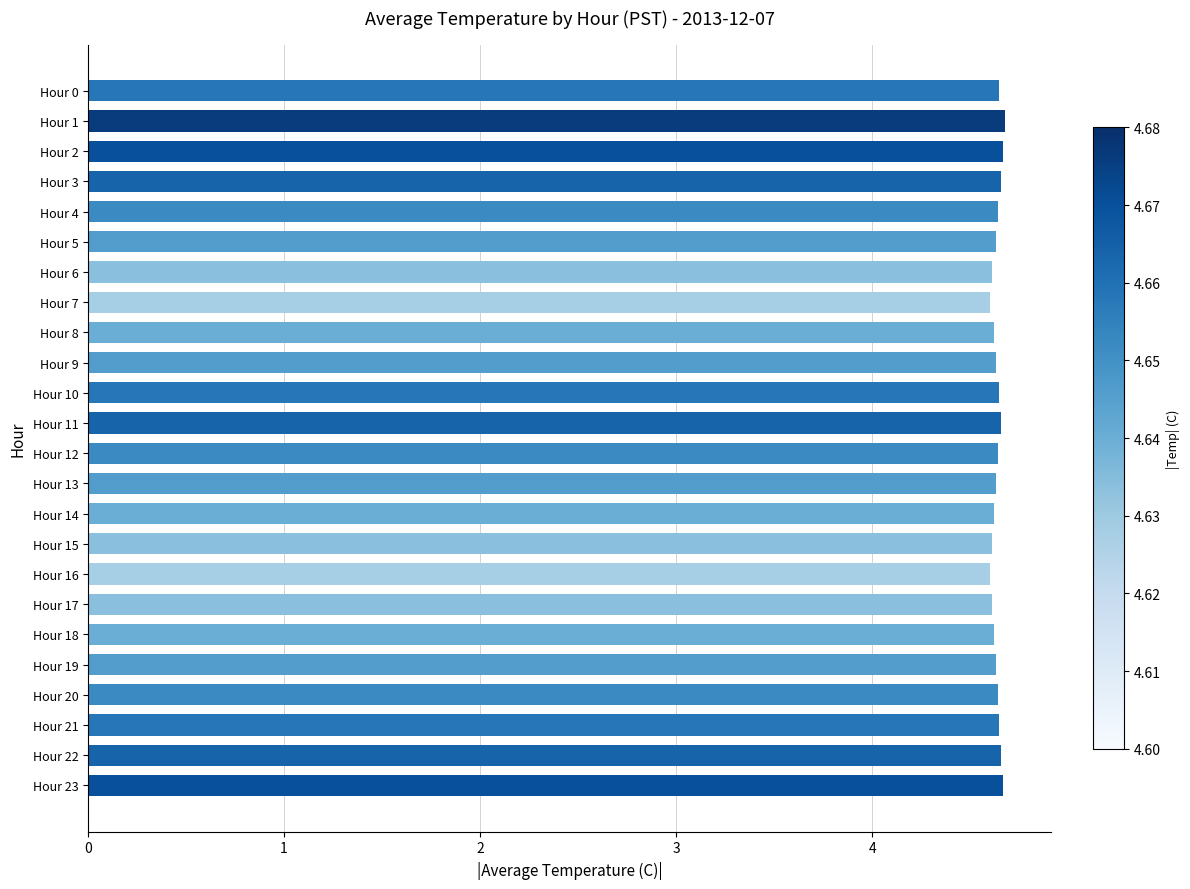

What is the minimum value shown in the chart?

4.6